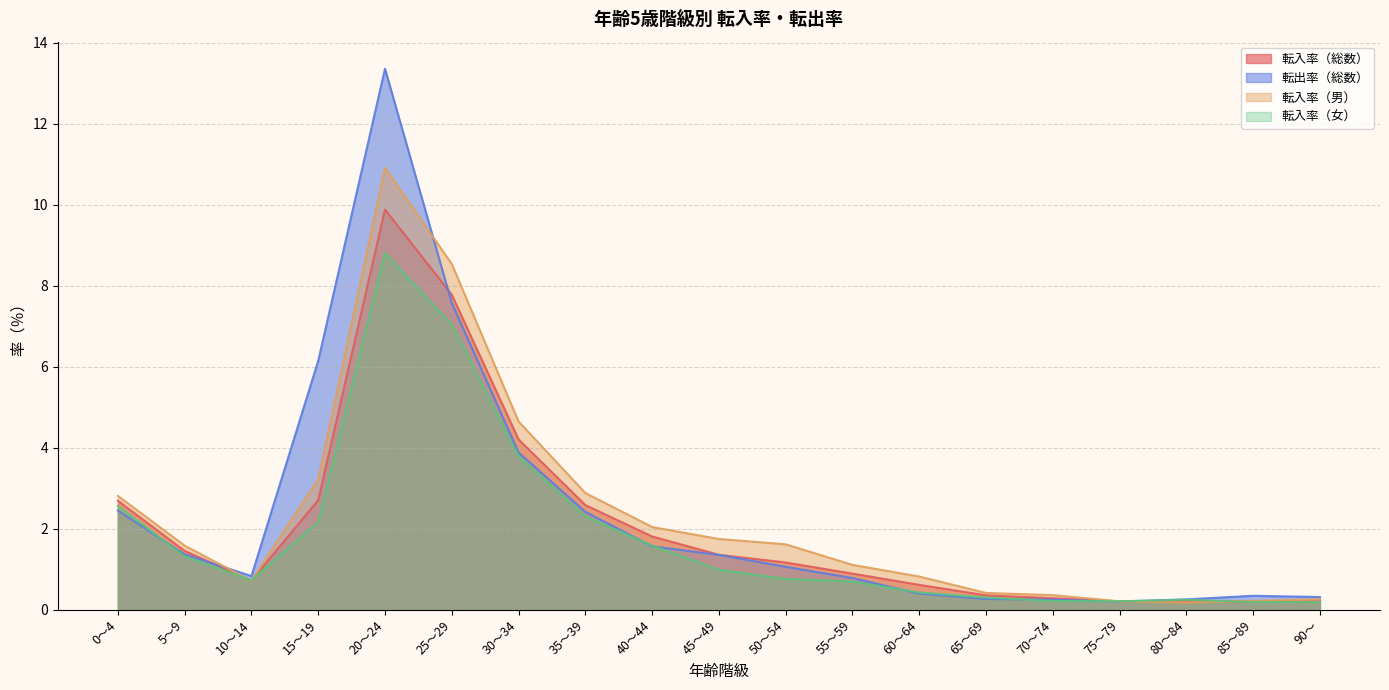

Which label corresponds to the smallest value in the chart?

80～84